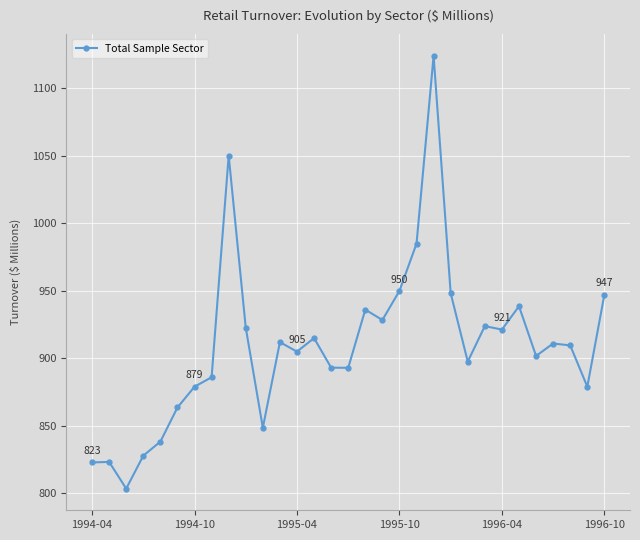

What is the greatest value displayed?

1124.1